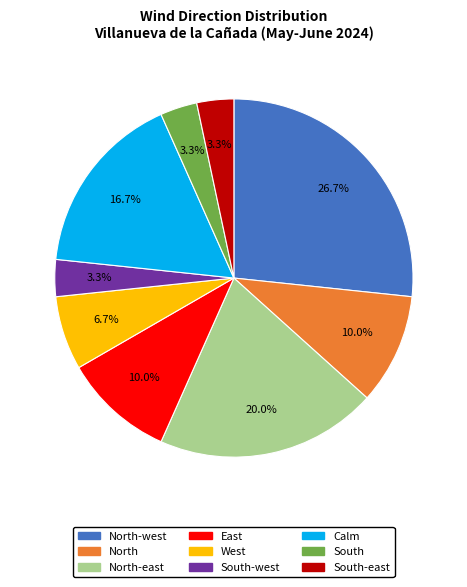

Does any single category account for the majority?

No